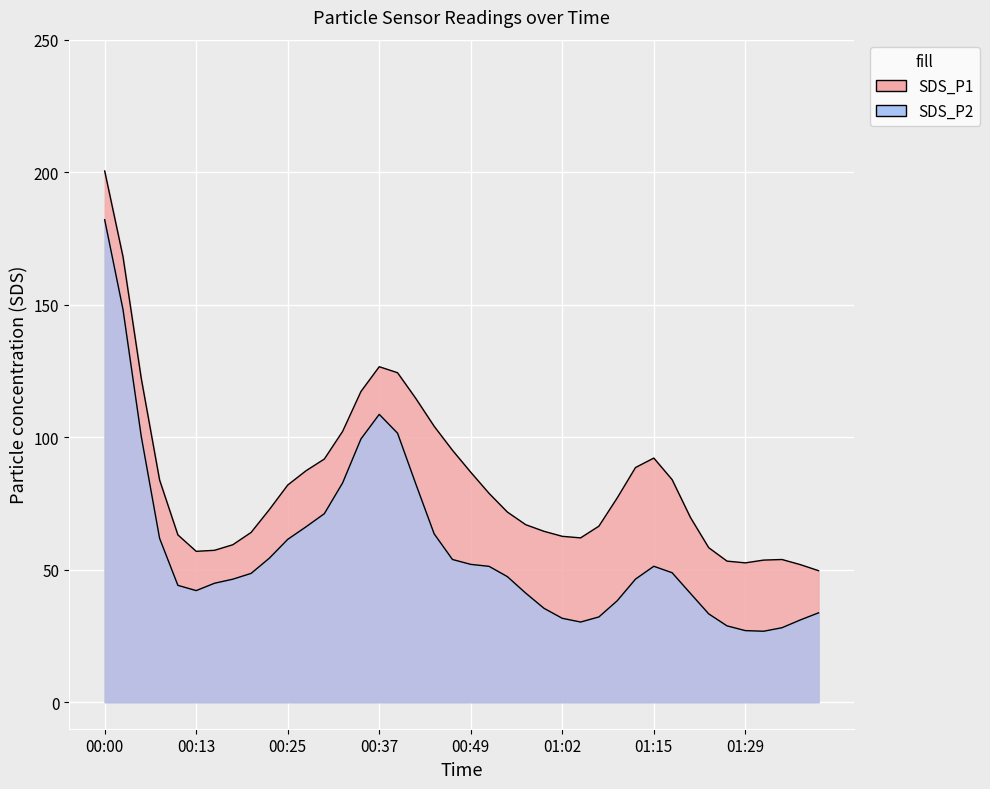

The value of SDS_P2 at 00:22 is 53.6. True or false?

True